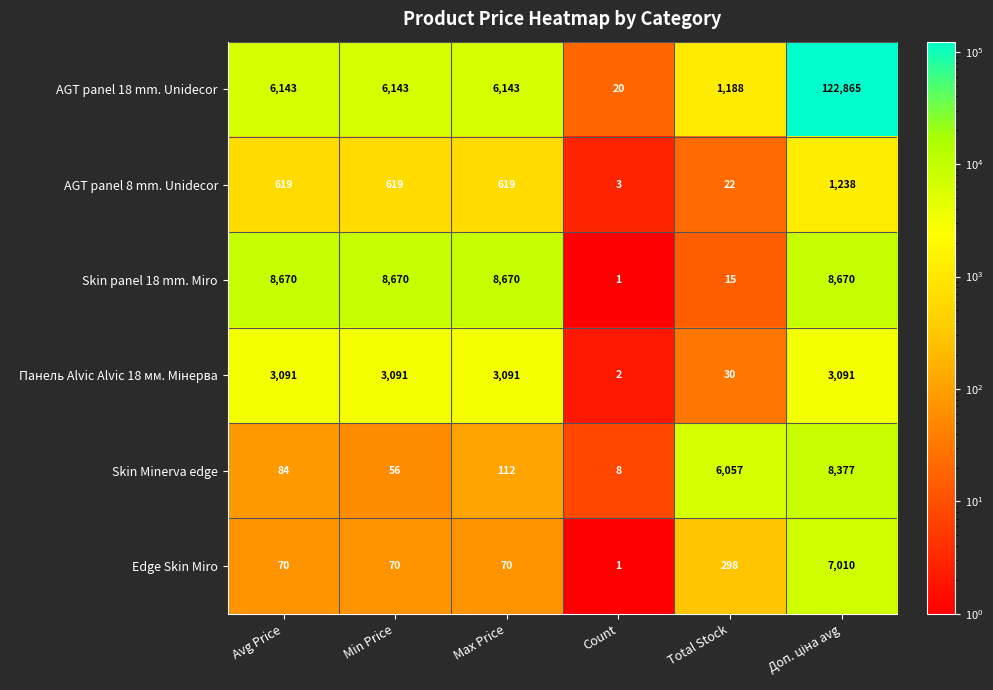

What is the difference between the highest and lowest values at Max Price?

8600